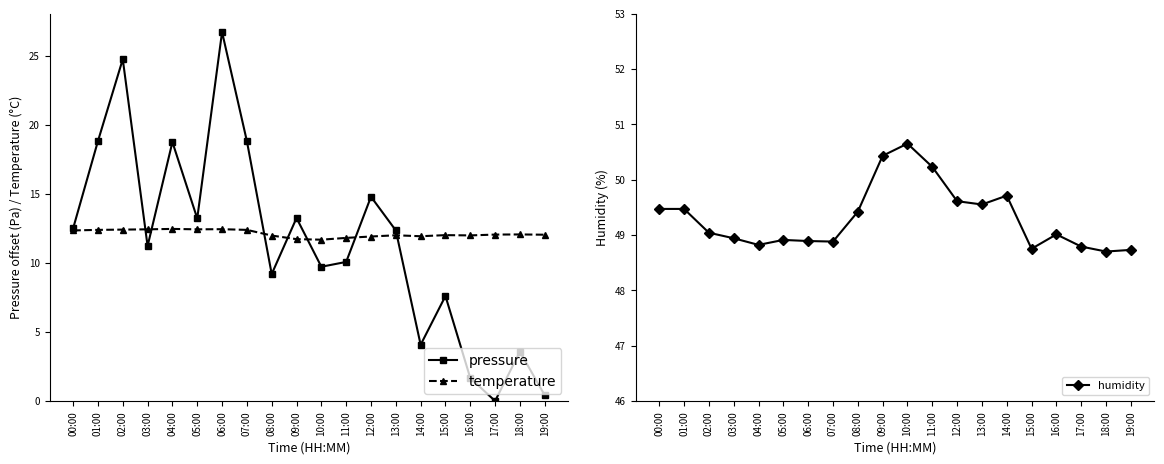

How many lines are shown in the chart?

3